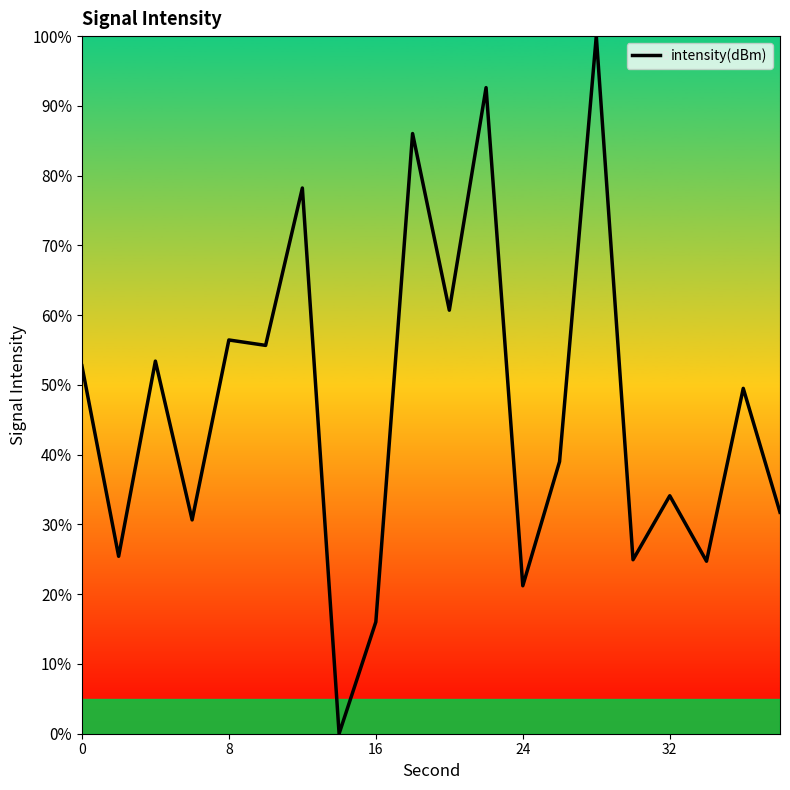

What is the sum of all values?

933.2